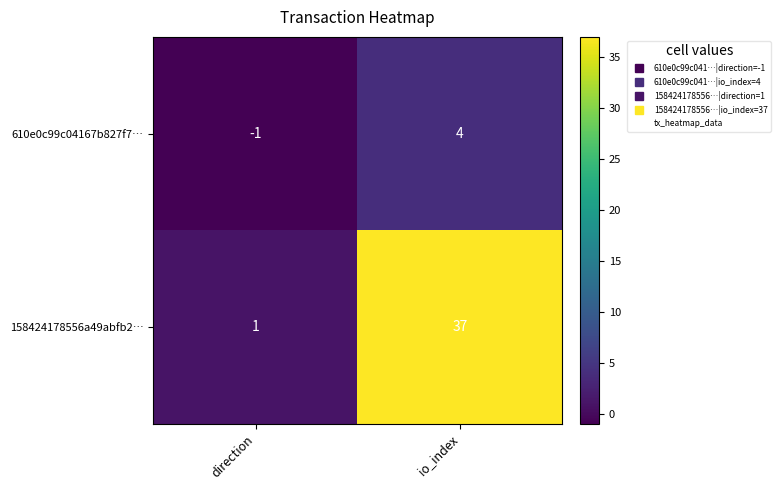

List the labels in order of 610e0c99c04167b827f7… value, largest first.

io_index, direction